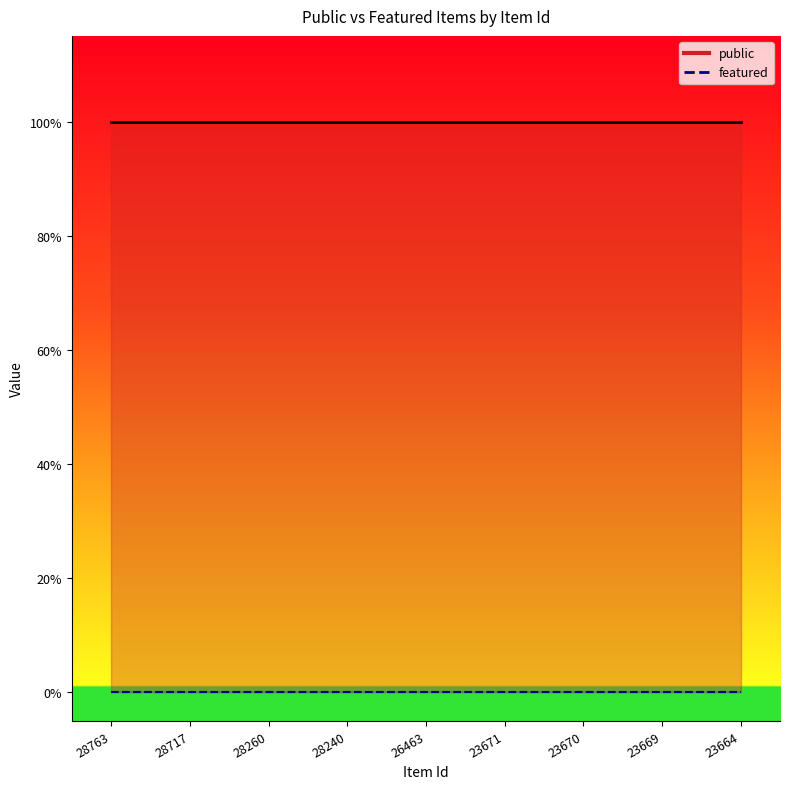

Rank the categories by featured value from highest to lowest.

28763, 28717, 28260, 28240, 26463, 23671, 23670, 23669, 23664